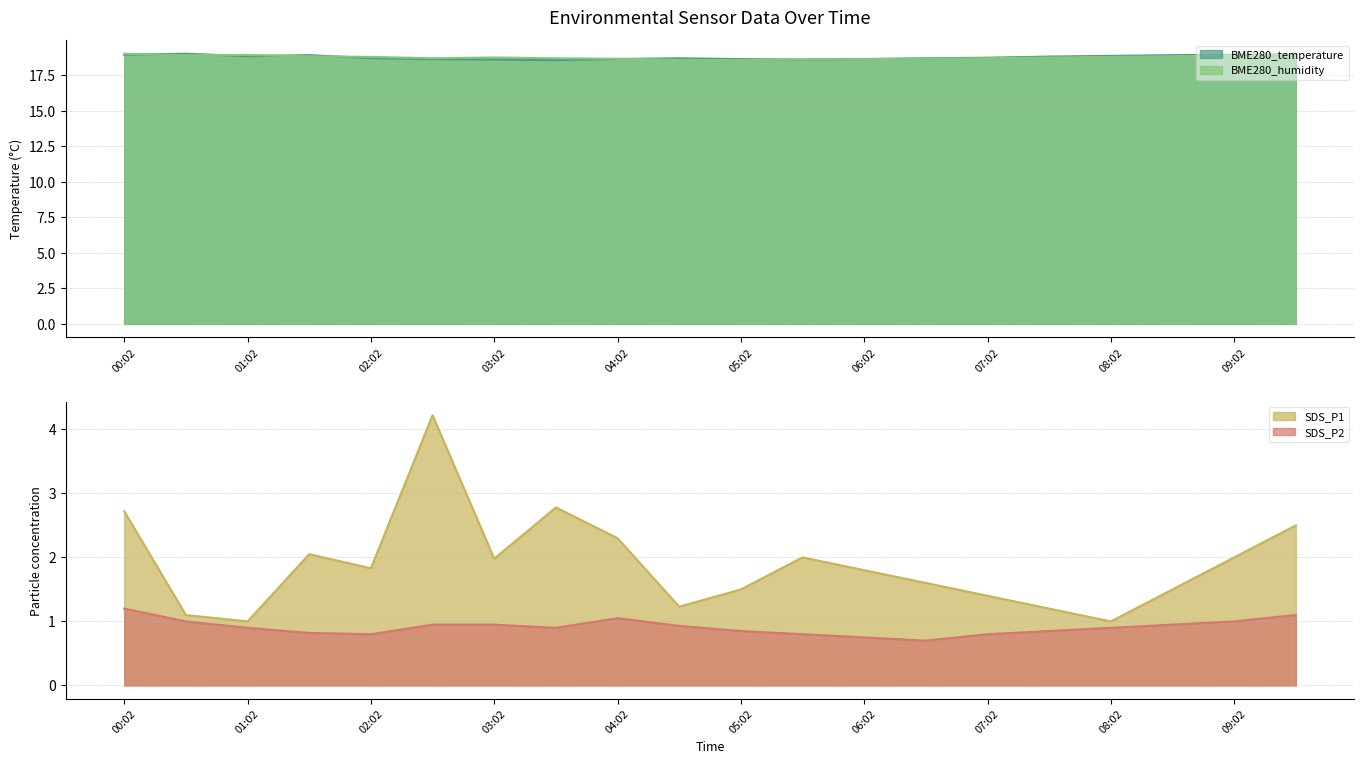

The value of BME280_humidity at 06:32 is 18.7. True or false?

True